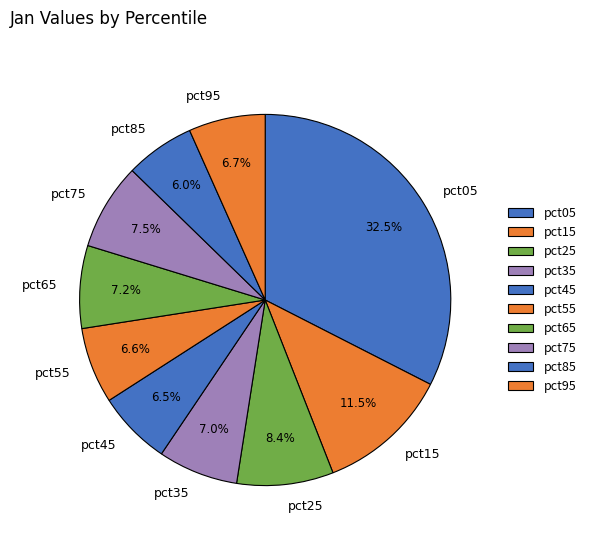

Which category has the biggest portion of the pie?

pct05